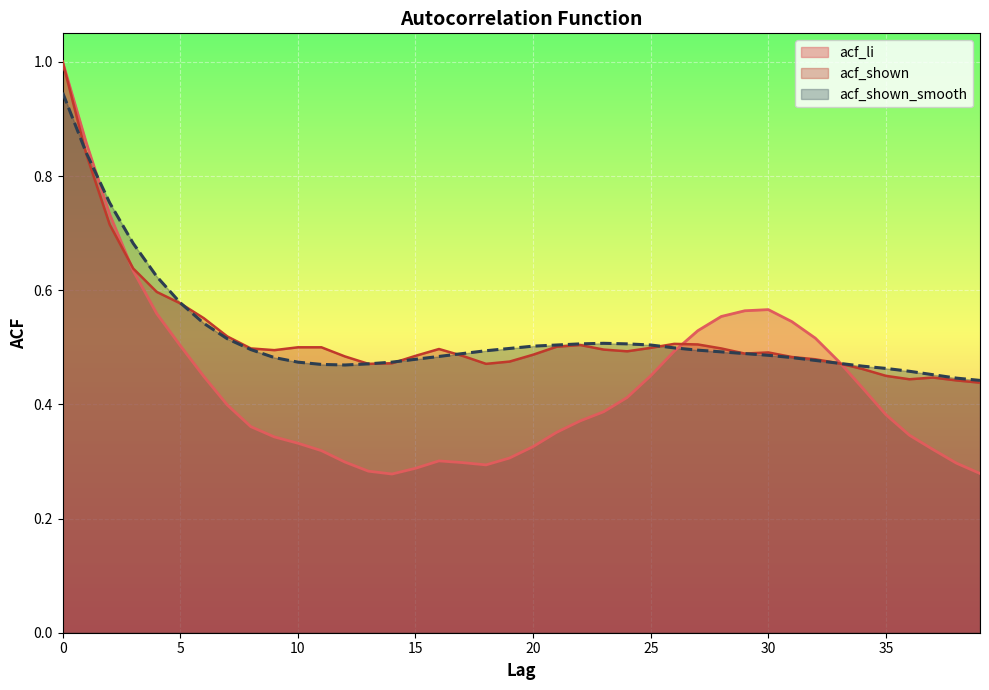

Reading left to right, transcribe all the data shown in this chart.

acf_li: 1.0	0.9	0.7	0.6	0.6	0.5	0.4	0.4	0.4	0.3	0.3	0.3	0.3	0.3	0.3	0.3	0.3	0.3	0.3	0.3	0.3	0.4	0.4	0.4	0.4	0.5	0.5	0.5	0.6	0.6	0.6	0.5	0.5	0.5	0.4	0.4	0.3	0.3	0.3	0.3
acf_shown: 1.0	0.8	0.7	0.6	0.6	0.6	0.6	0.5	0.5	0.5	0.5	0.5	0.5	0.5	0.5	0.5	0.5	0.5	0.5	0.5	0.5	0.5	0.5	0.5	0.5	0.5	0.5	0.5	0.5	0.5	0.5	0.5	0.5	0.5	0.5	0.5	0.4	0.4	0.4	0.4
acf_shown_smooth: 0.9	0.8	0.8	0.7	0.6	0.6	0.5	0.5	0.5	0.5	0.5	0.5	0.5	0.5	0.5	0.5	0.5	0.5	0.5	0.5	0.5	0.5	0.5	0.5	0.5	0.5	0.5	0.5	0.5	0.5	0.5	0.5	0.5	0.5	0.5	0.5	0.5	0.5	0.4	0.4